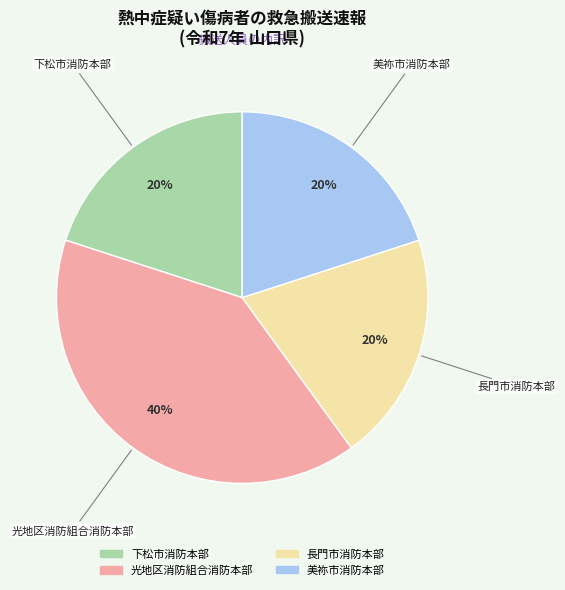

Which category has the biggest portion of the pie?

光地区消防組合消防本部